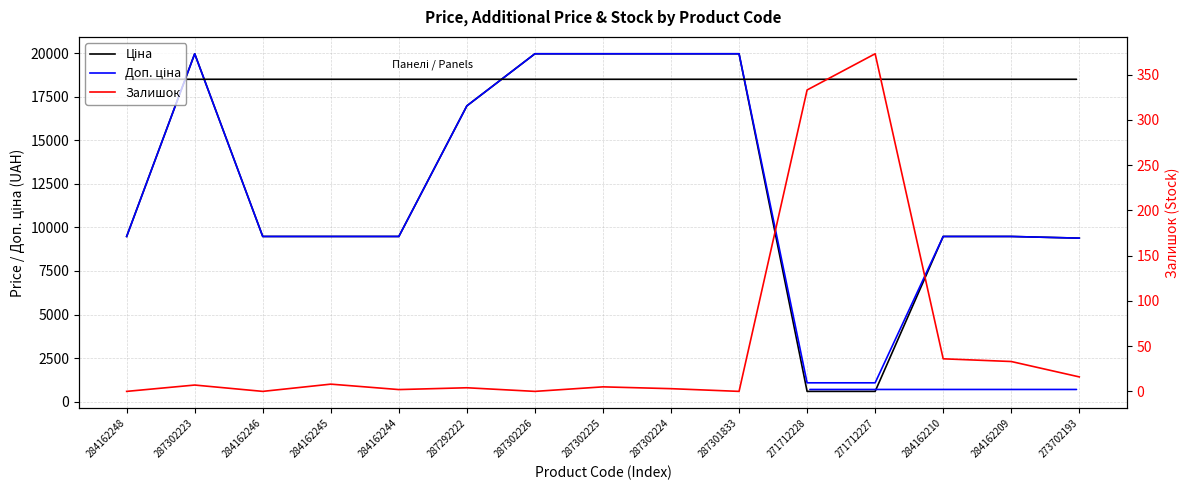

Rank the series by their maximum value, from highest to lowest.

Ціна, Доп. ціна, Залишок